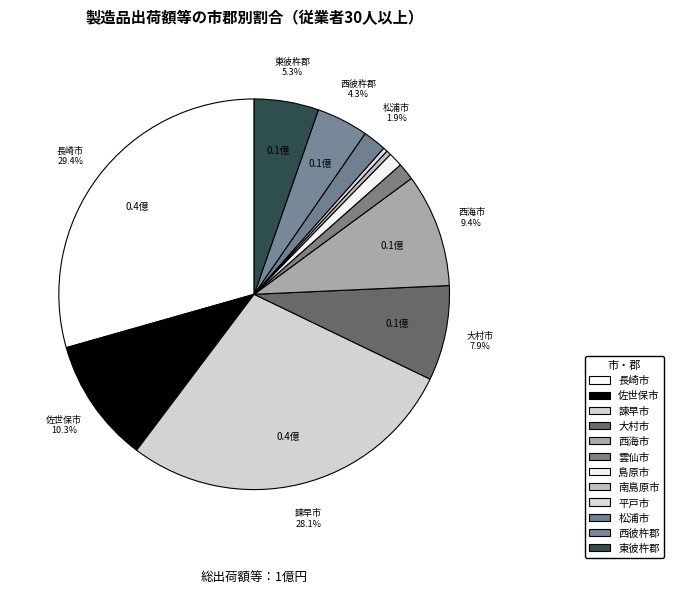

The 松浦市 slice represents 2% of the pie. True or false?

True